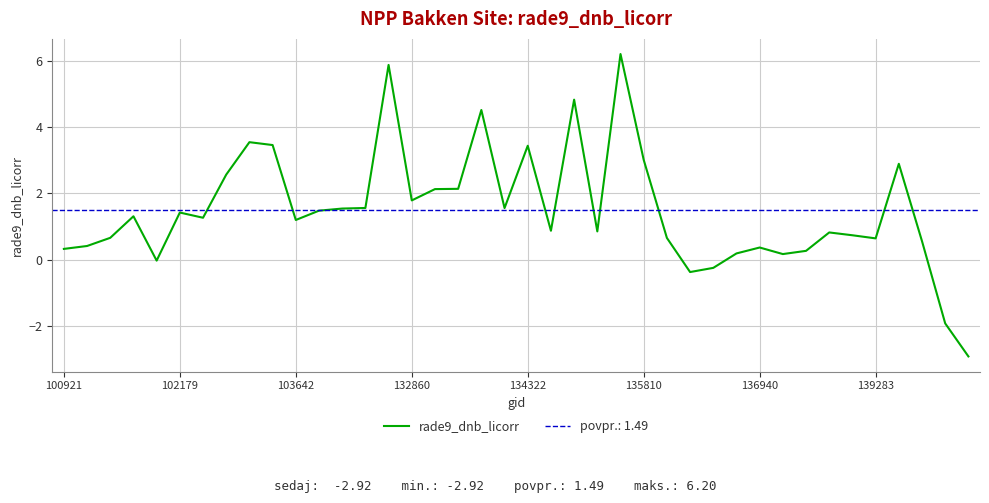

What is the sum of the values at 33 and 32?

1.1